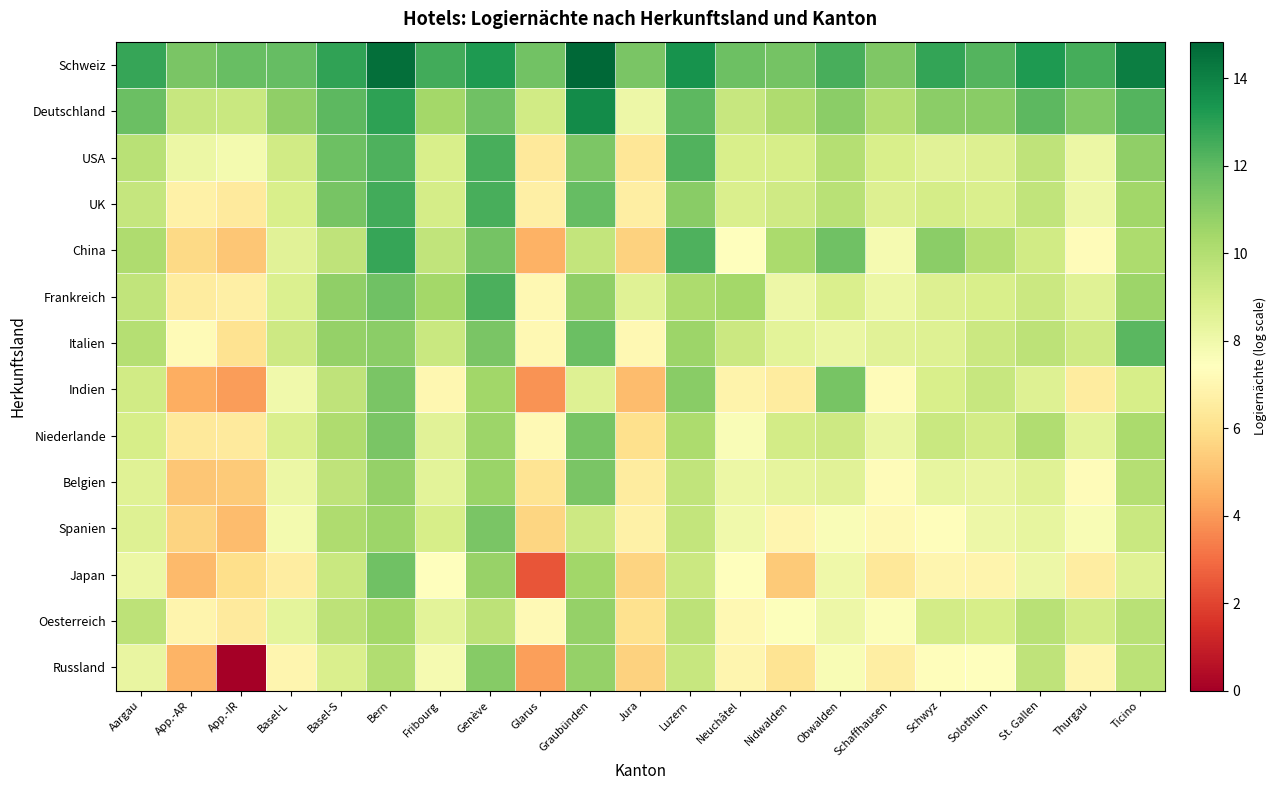

At which category is the sum across all series the highest?

Bern